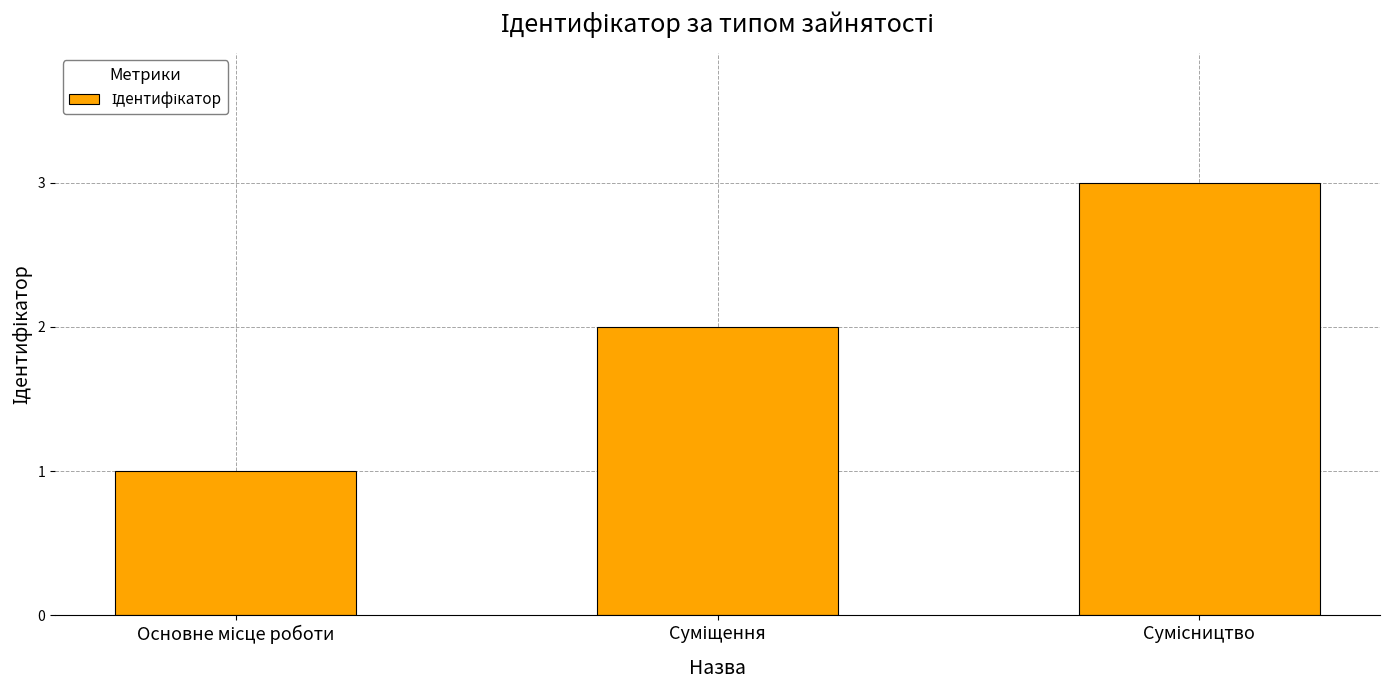

What is the sum of all values?

6